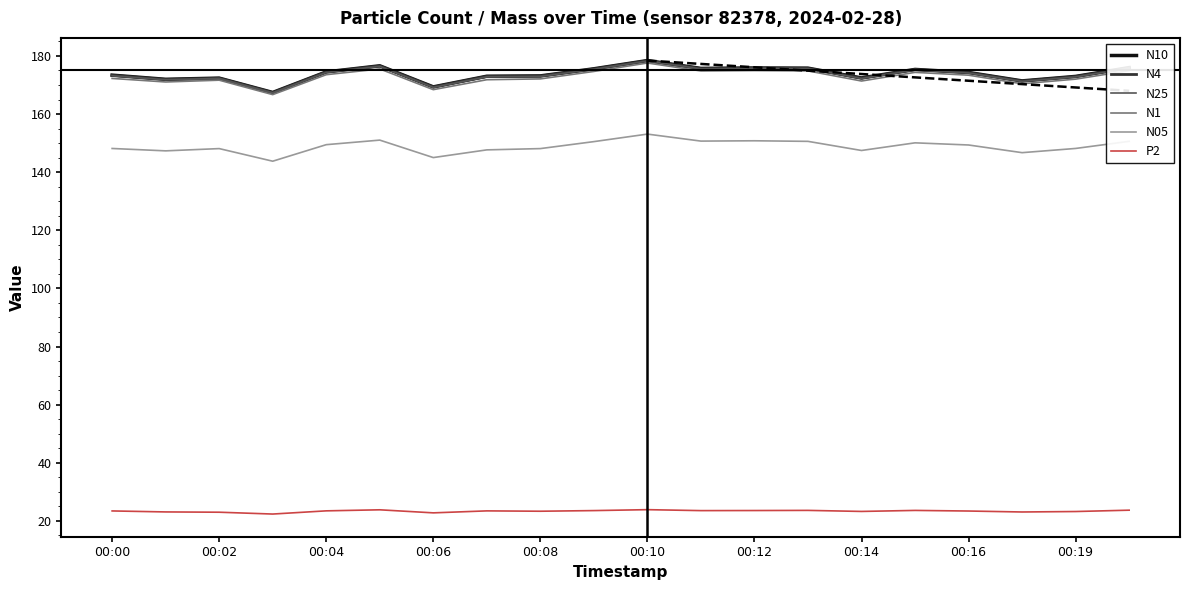

Which series has the widest spread of values?

N4